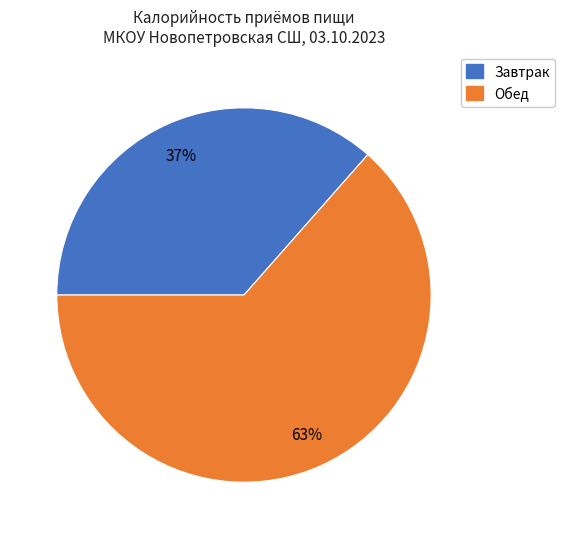

Between Обед and Завтрак, which is larger?

Обед